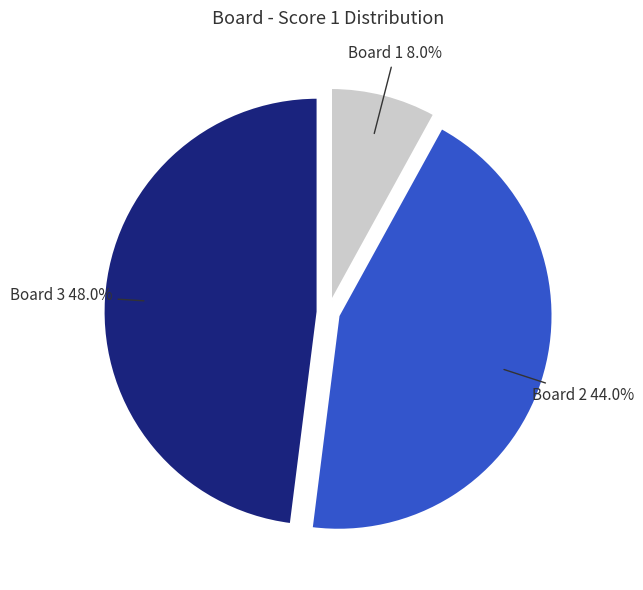

Does any single category account for the majority?

No